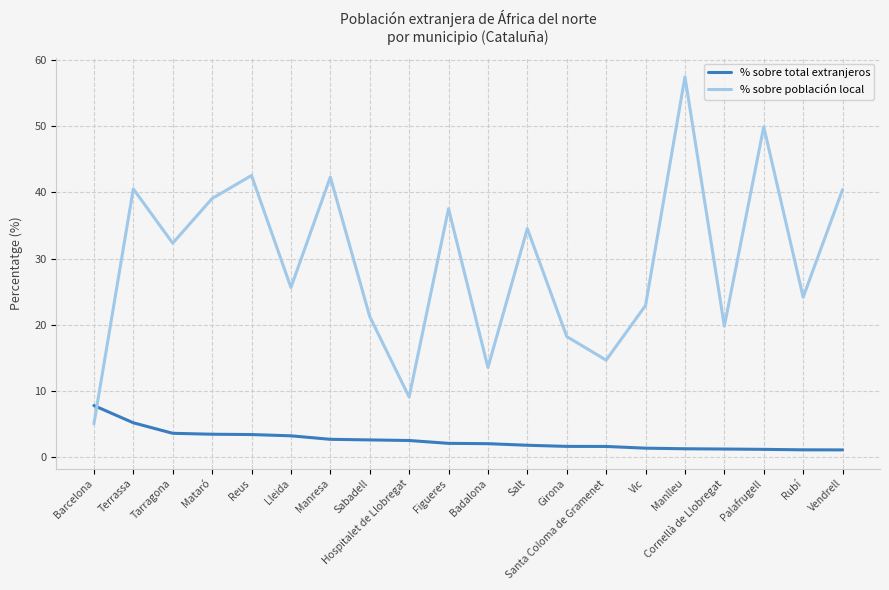

What is the minimum value shown in the chart?

1.1